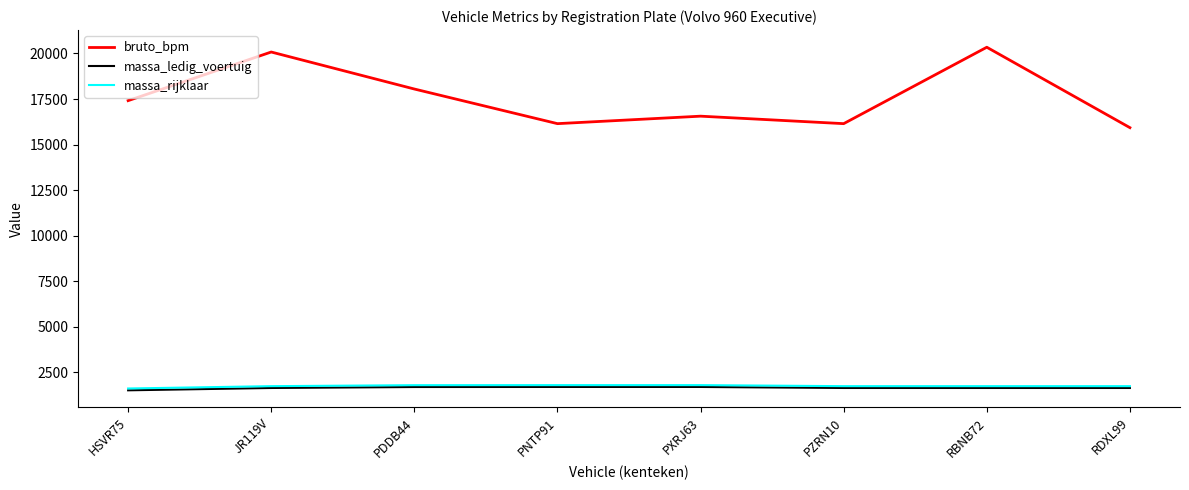

True or false: massa_rijklaar has a value of 365 at PXRJ63.

False